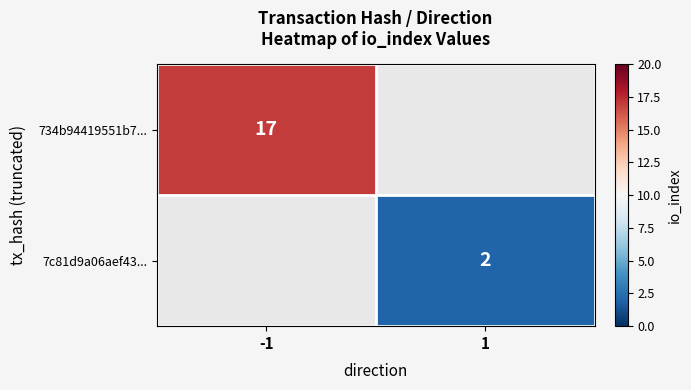

Is it true that 7c81d9a06aef43... equals 2 at 1?

True